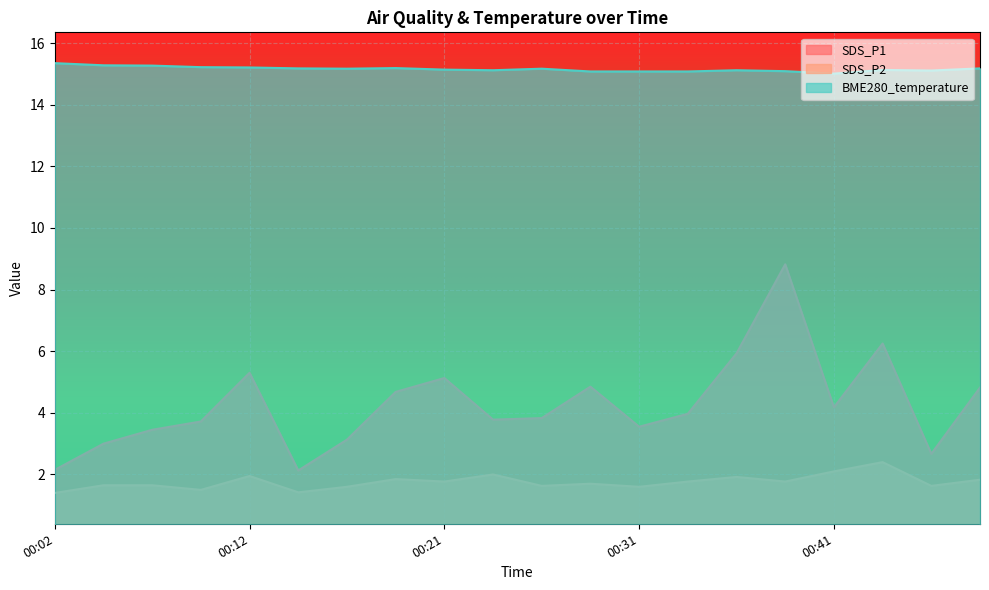

Which category has the highest value in the SDS_P1 series?

00:39